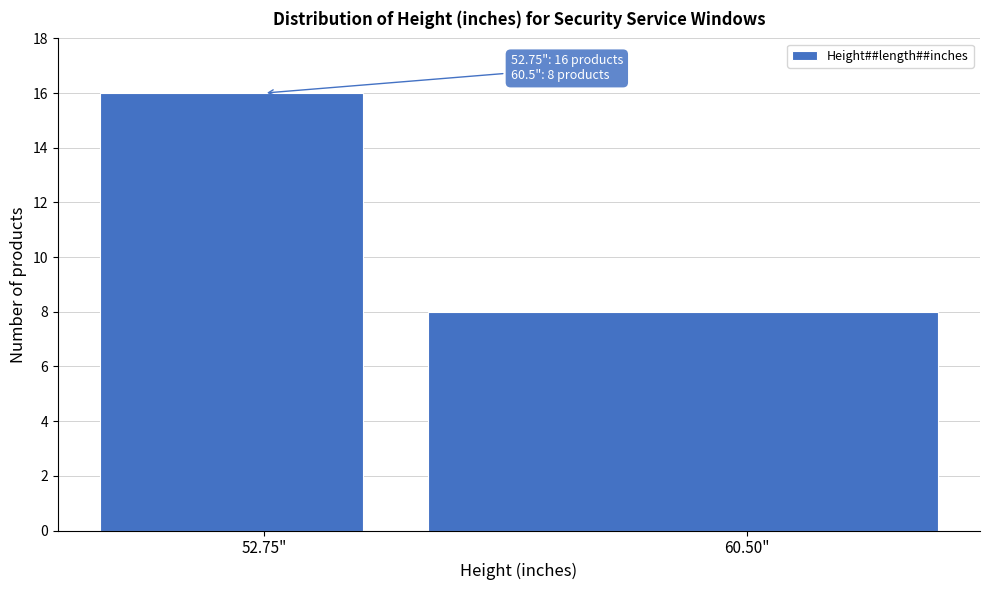

Reading left to right, extract all data points from this chart.

16	8